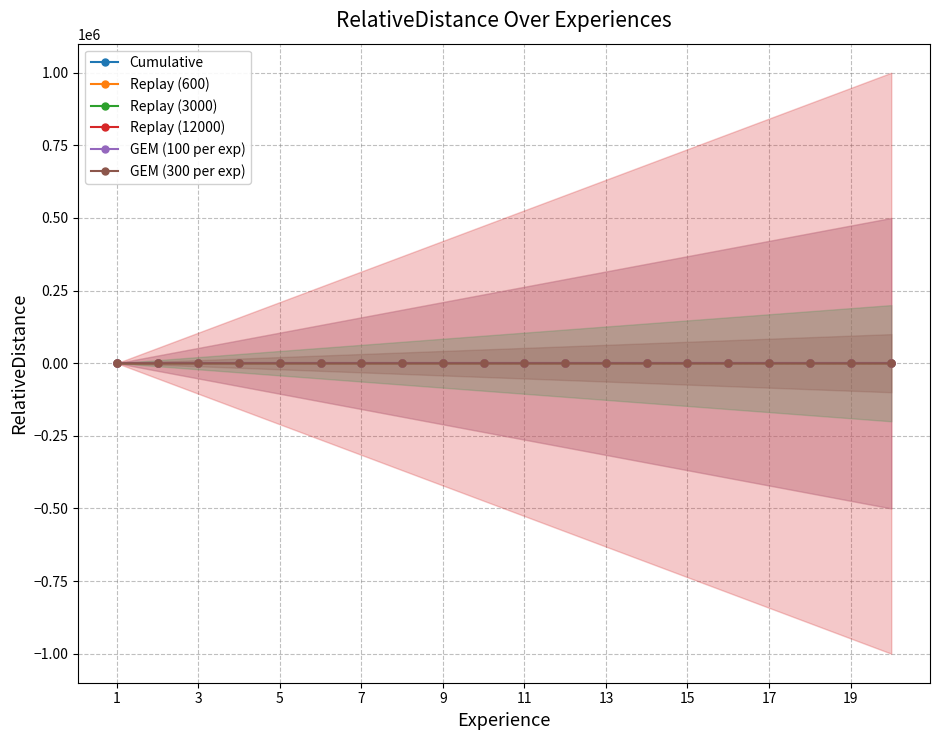

How many times do GEM (100 per exp) and Replay (12000) cross each other?

8